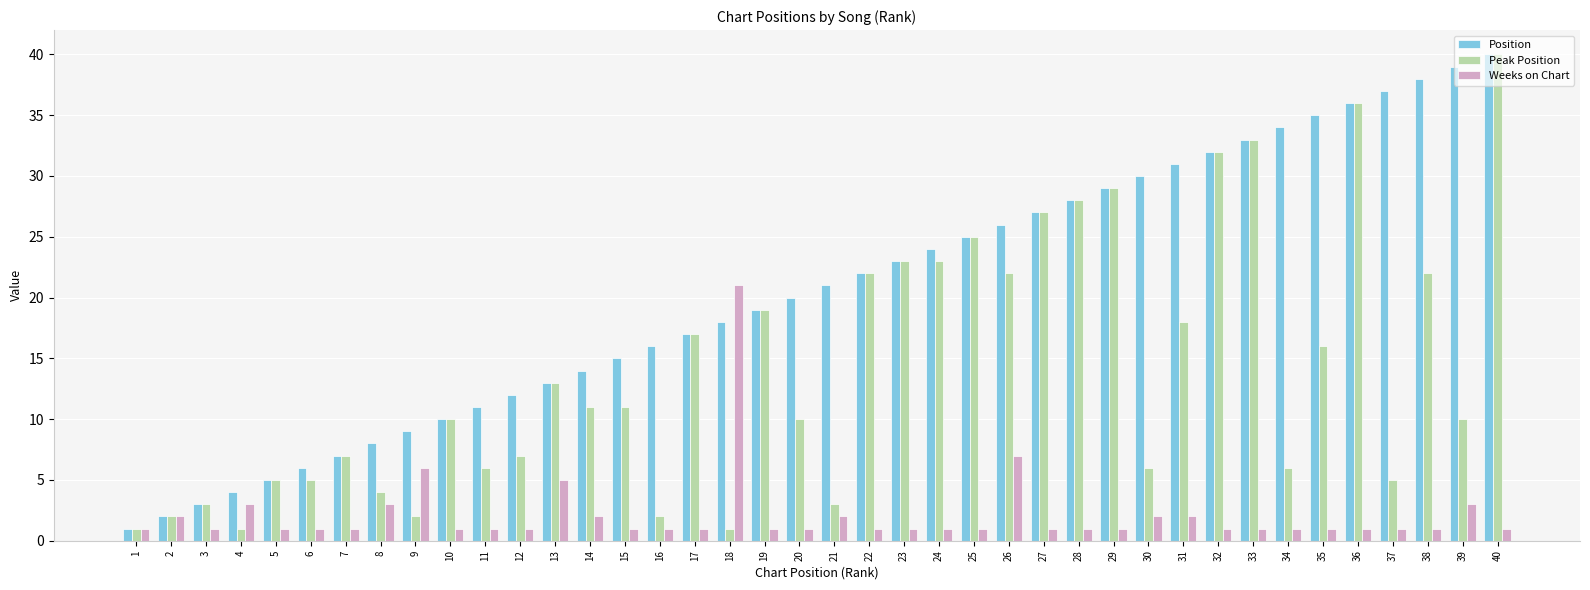

The value of Position at 8 is 8. True or false?

True